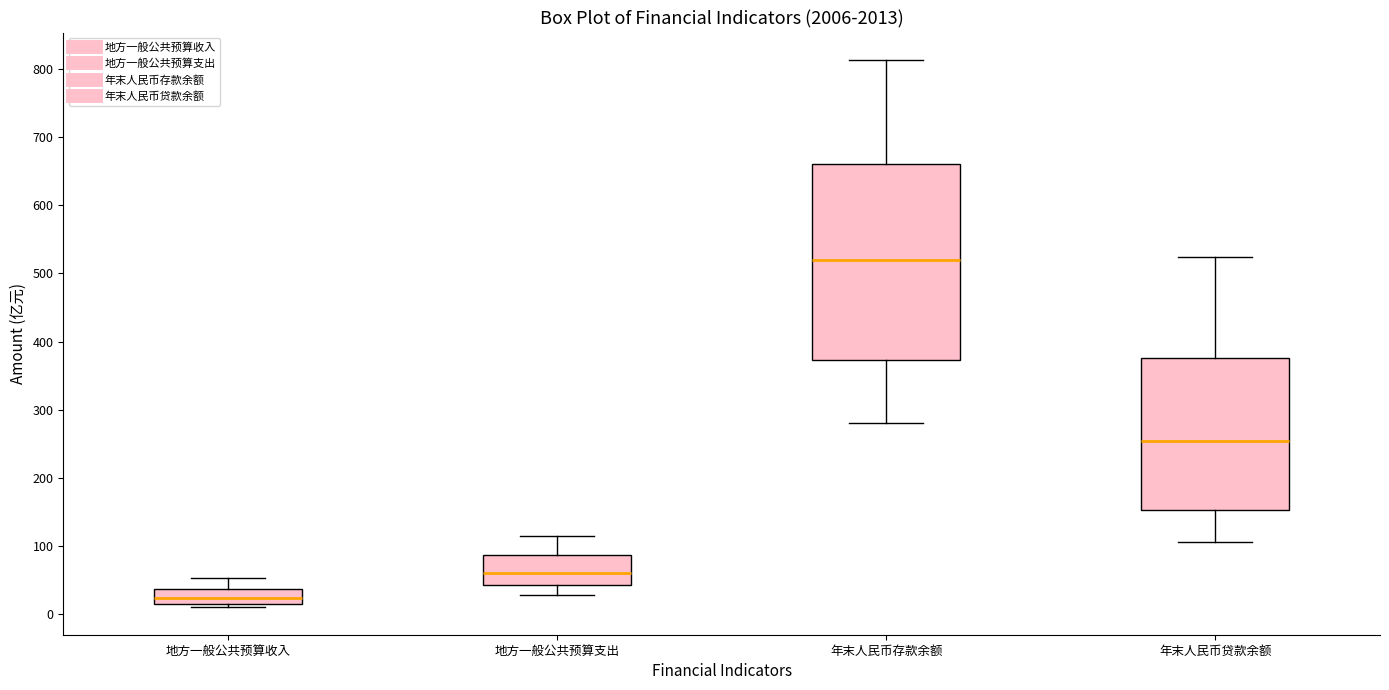

Where is the upper edge of the box for 年末人民币存款余额 on the y-axis? The values are not printed on the chart, so give them approximately, as read against the axis.

660